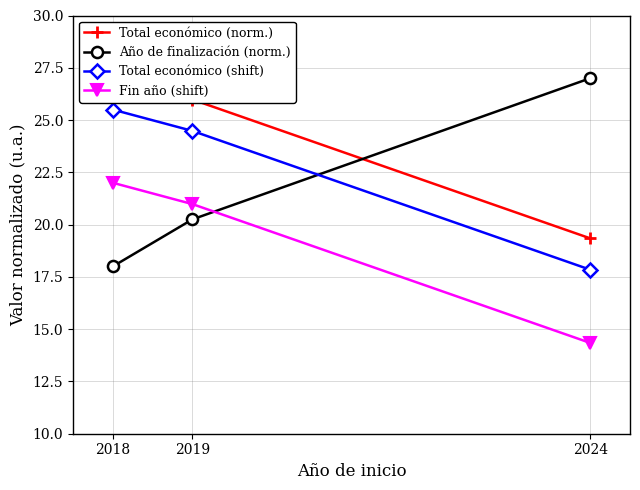

Is it true that Total económico (shift) equals 17.8 at 2024?

True